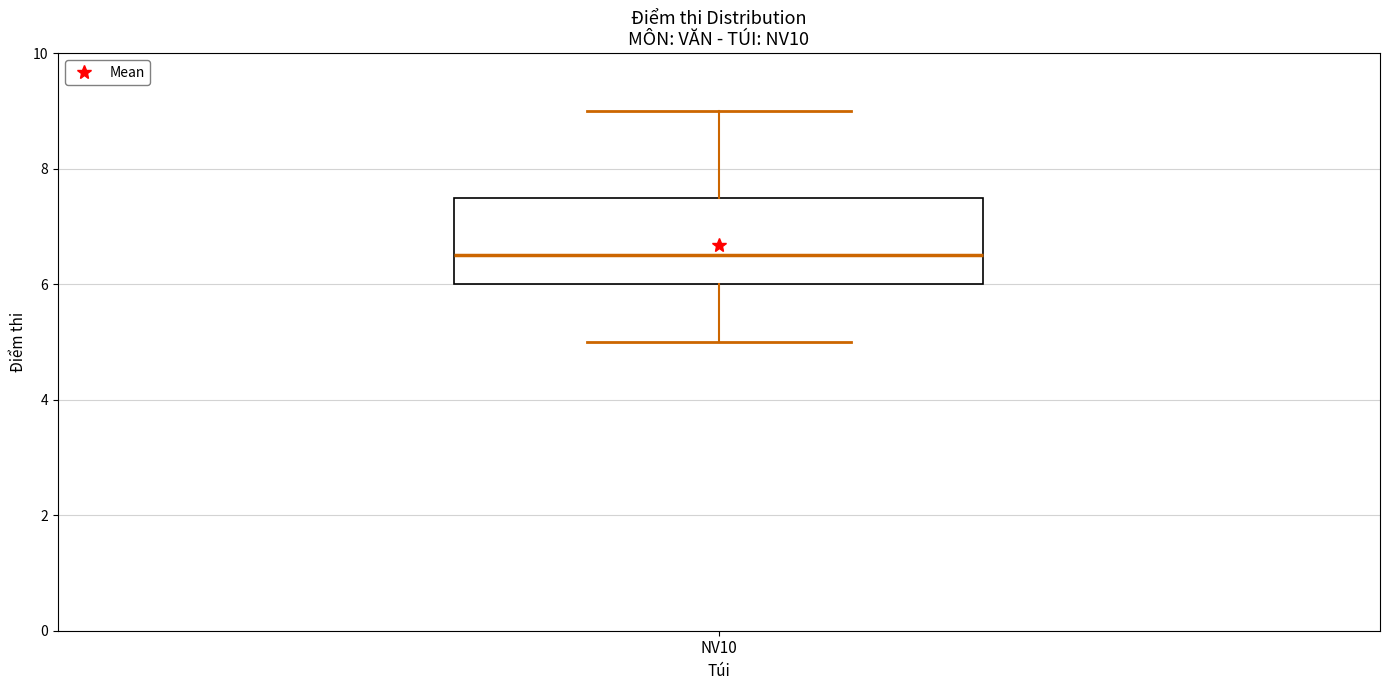

Read this box plot against the y-axis: the position of the median line, the range covered by the box, and the ends of both whiskers. The values are not printed on the chart, so give them approximately, as read against the axis.

median 6.6, box 6.0 to 7.6, whiskers 5.0 to 9.0